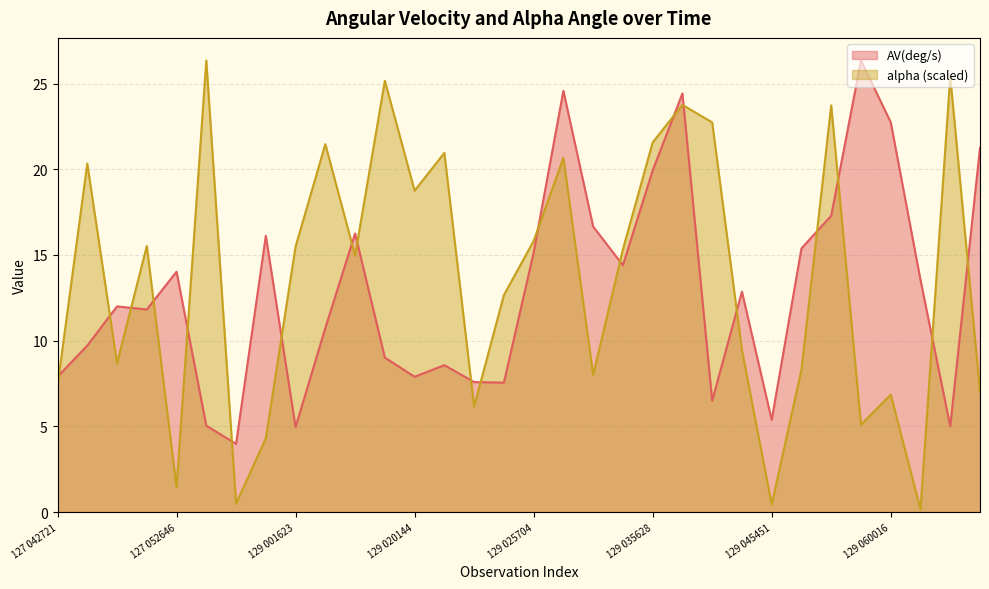

The value of AV(deg/s) at 129 060016 is 22.7. True or false?

True